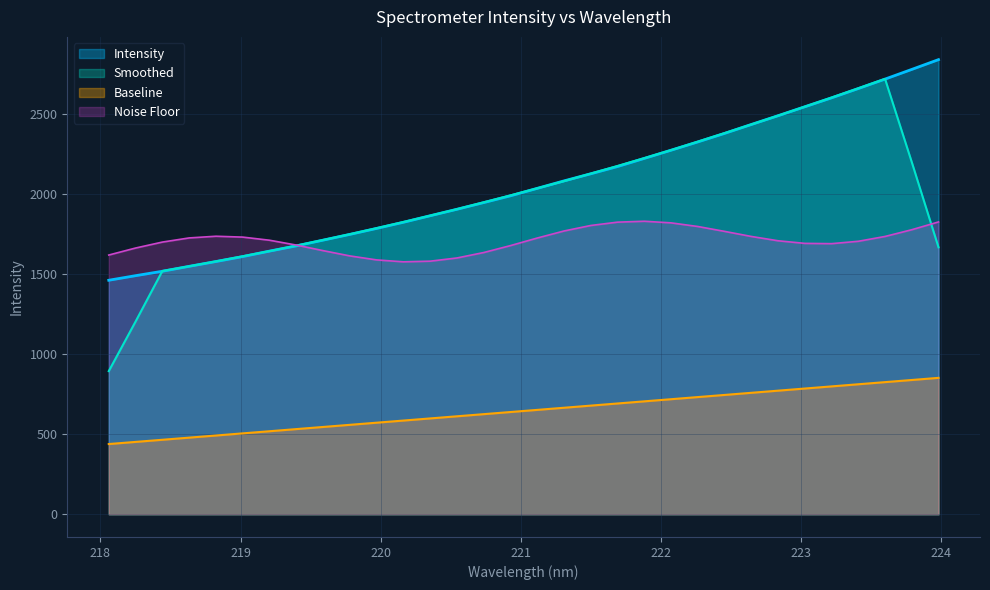

True or false: the data has more than 0 interior local peaks.

False